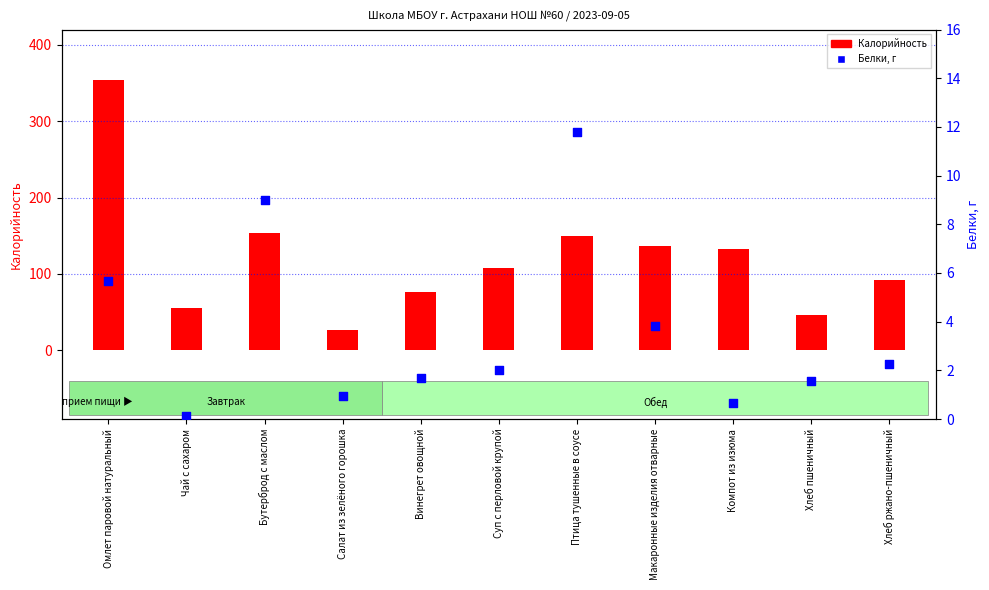

What is the total value across all series at Суп с перловой крупой?

109.3